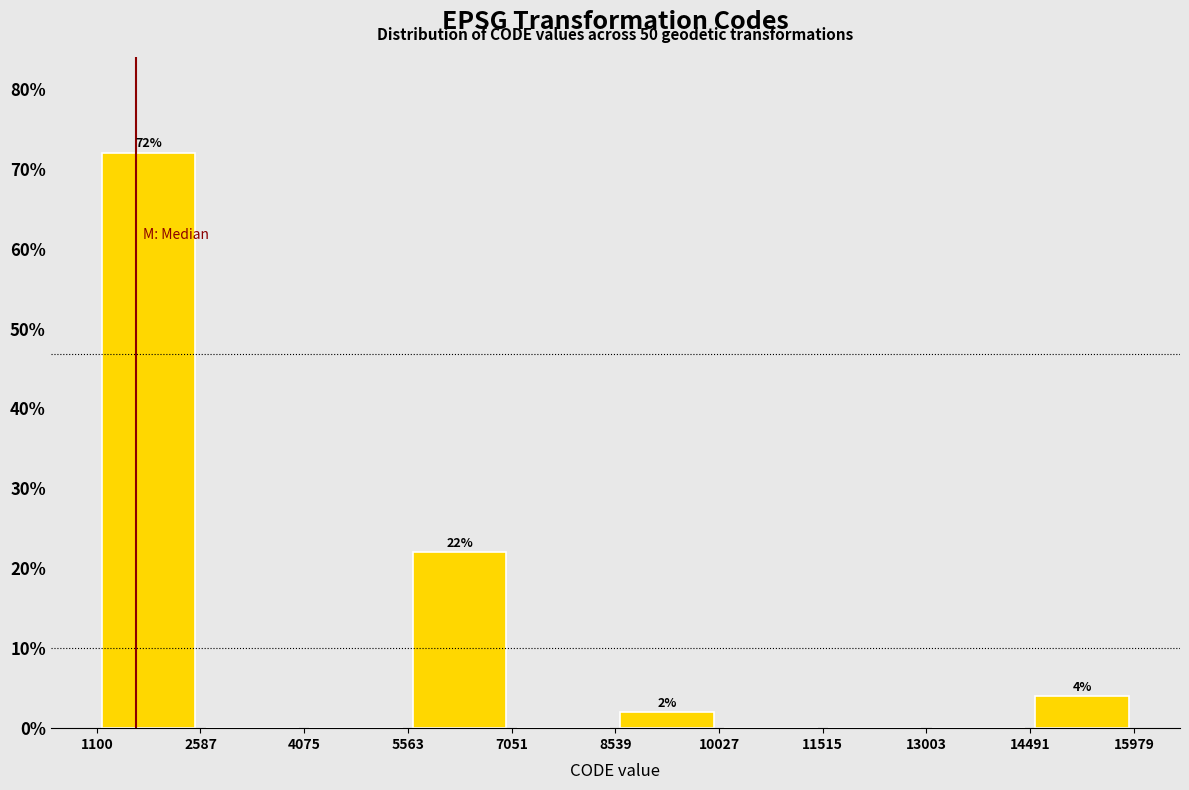

Over which range of the x-axis is the bar tallest?

1100 to 2587